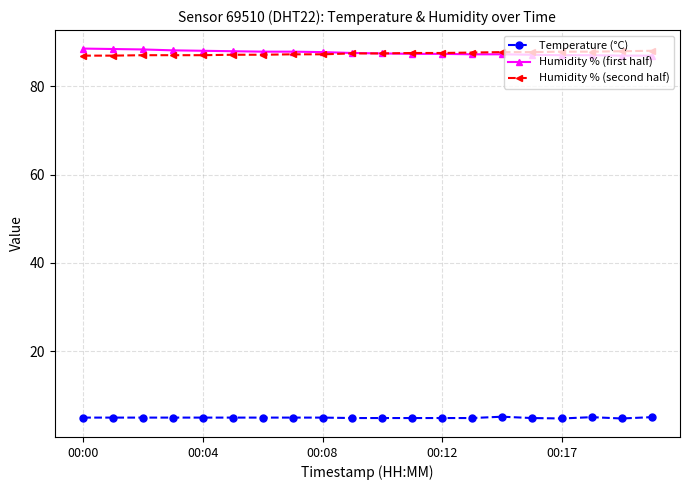

What is the difference between the second highest and minimum values in the Temperature (°C) series?

0.3